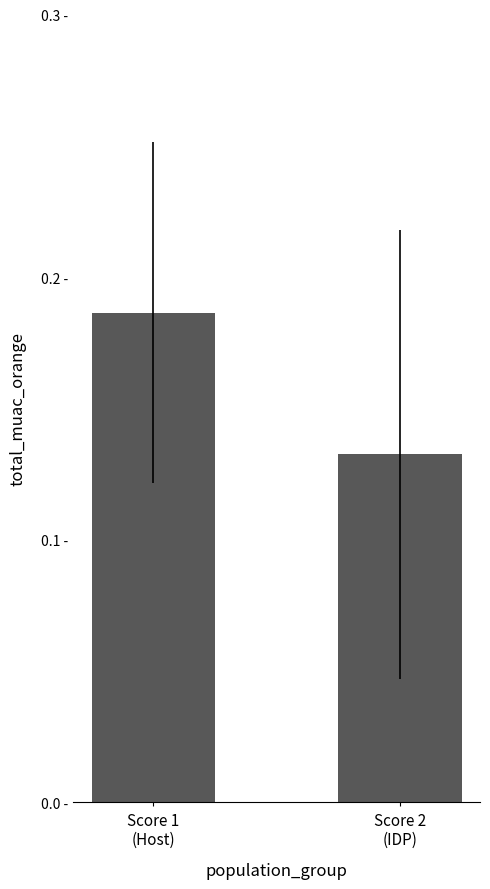

Reading left to right, transcribe all the data shown in this chart.

Score 1
(Host)=0.2	Score 2
(IDP)=0.1